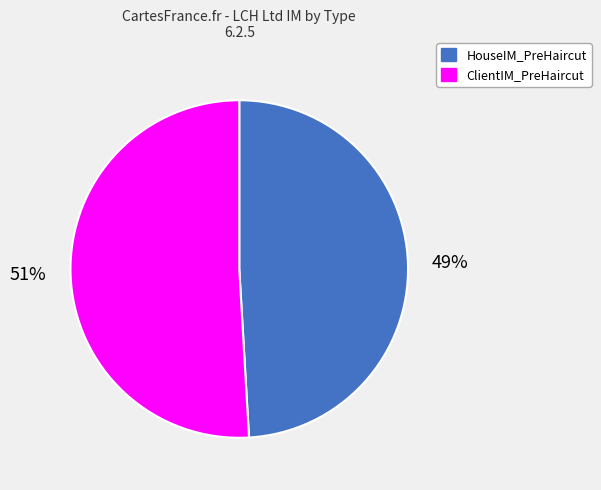

Combined, do ClientIM_PreHaircut and HouseIM_PreHaircut account for over 50%?

Yes